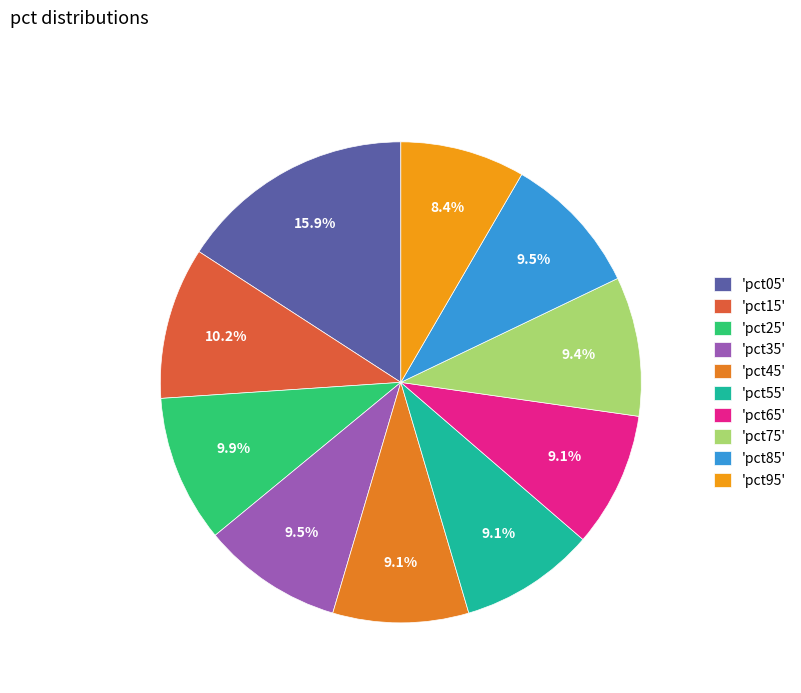

How many segments does this pie chart have?

10